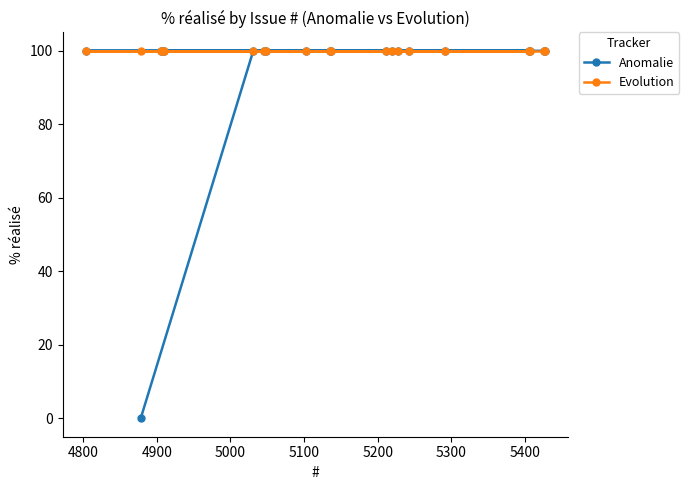

True or false: Anomalie has more than 0 interior local peaks.

False